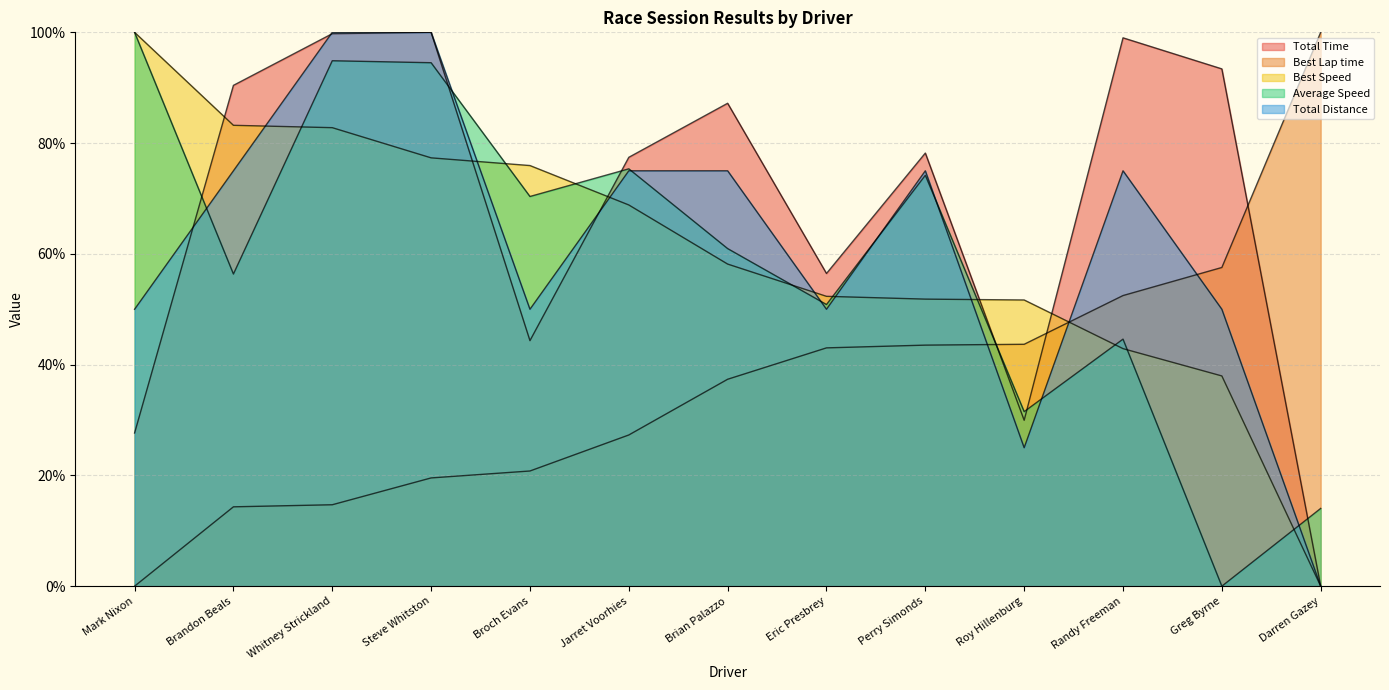

Between Brandon Beals and Jarret Voorhies, which is larger?

Brandon Beals